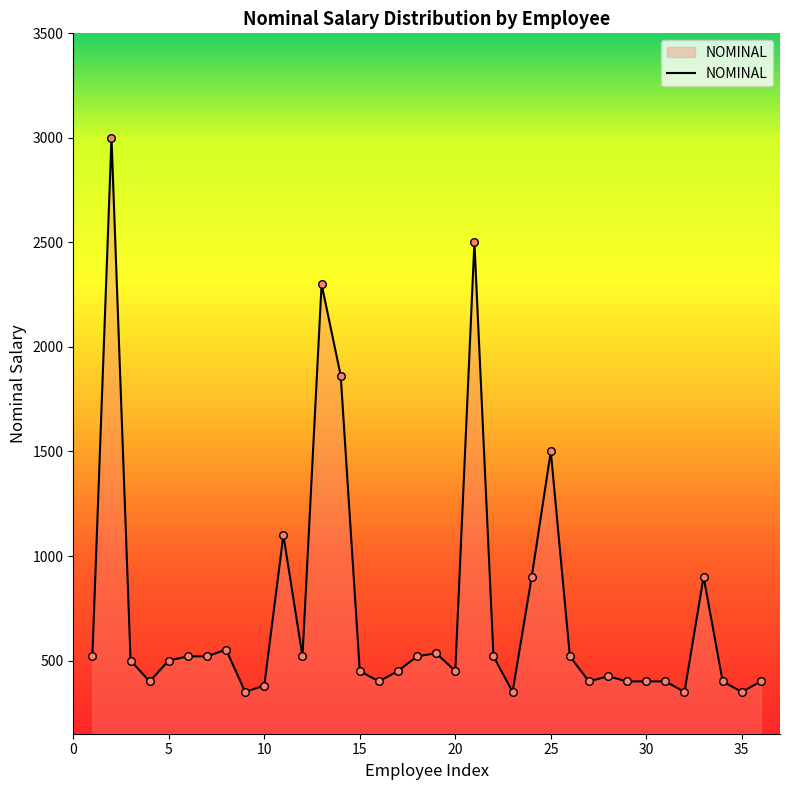

What is the difference between the maximum and minimum values?

2650.0